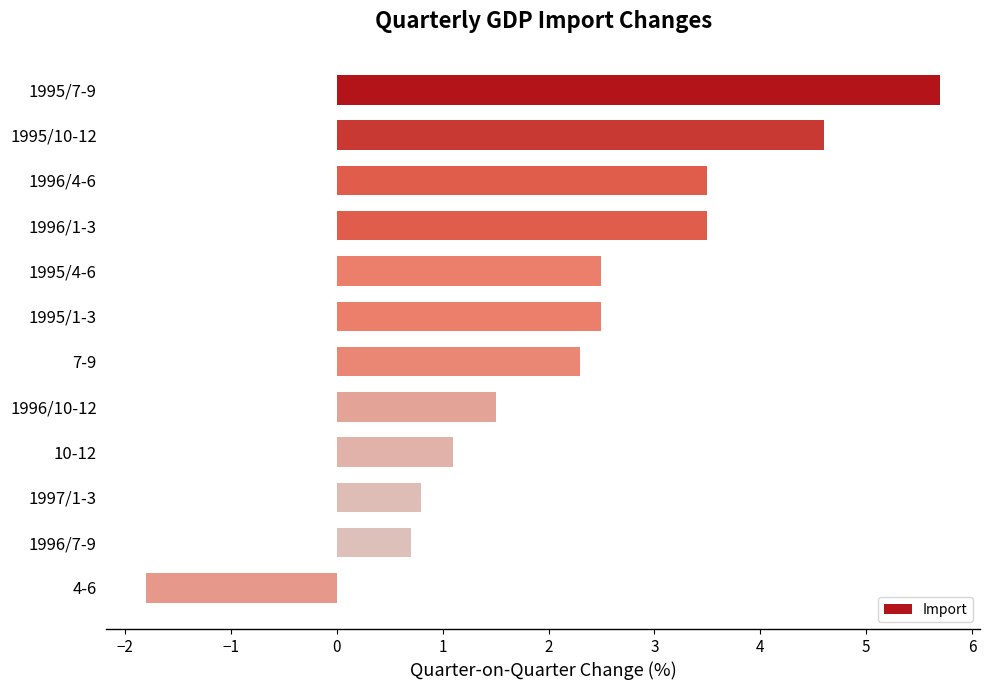

What is the change in value from 1995/7-9 to 1996/7-9?

-5.0